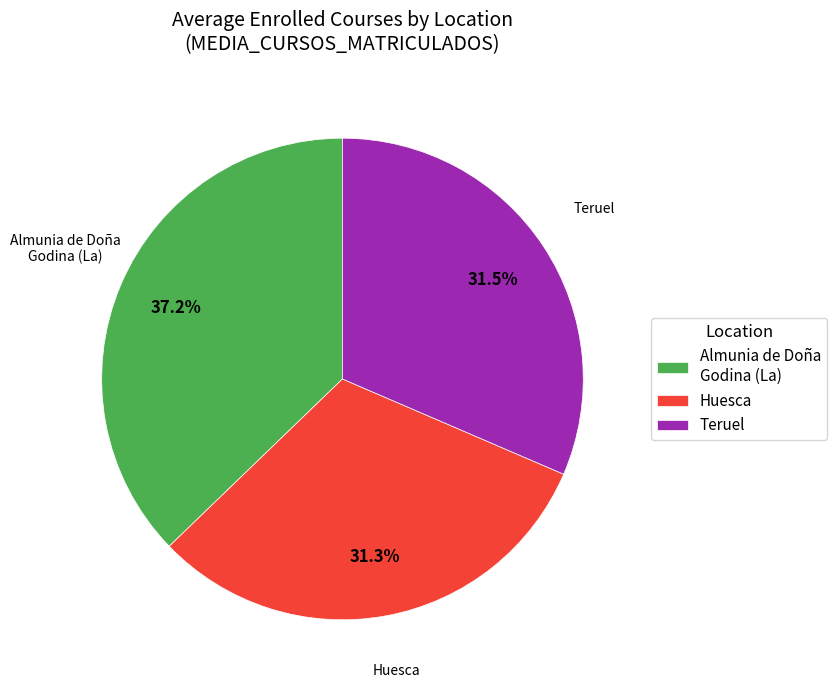

Is there a majority slice in this chart?

No